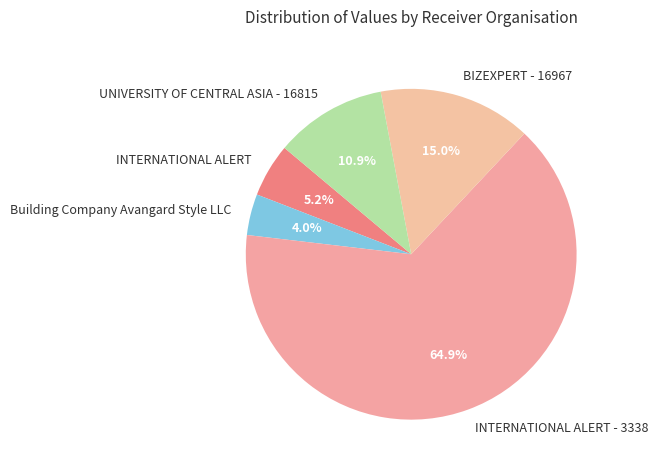

To the nearest percent, what is the difference between the largest and smallest slice percentages?

61%